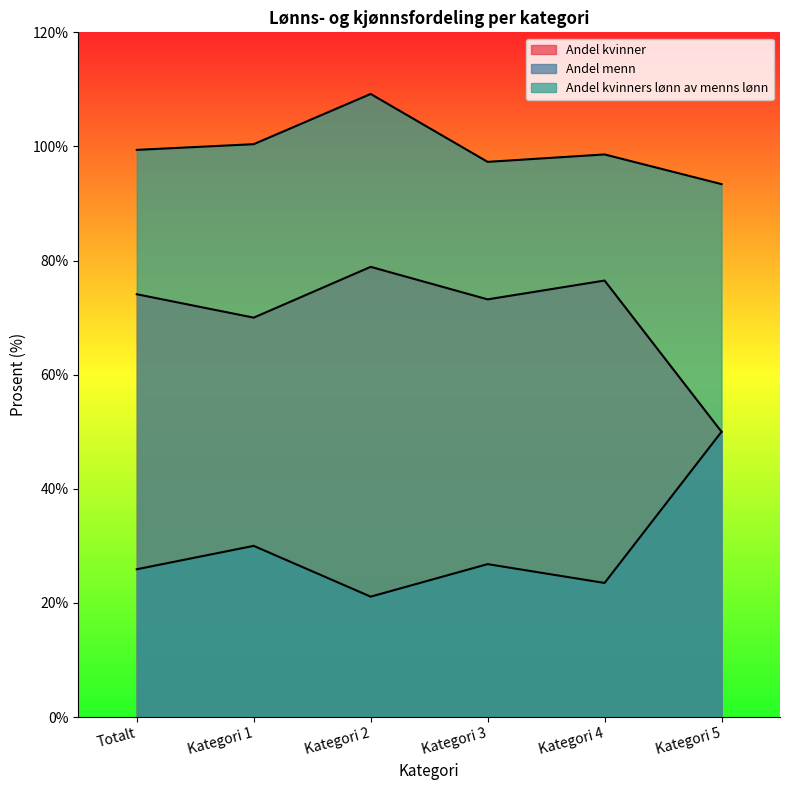

At which category is the sum across all series the highest?

Kategori 2